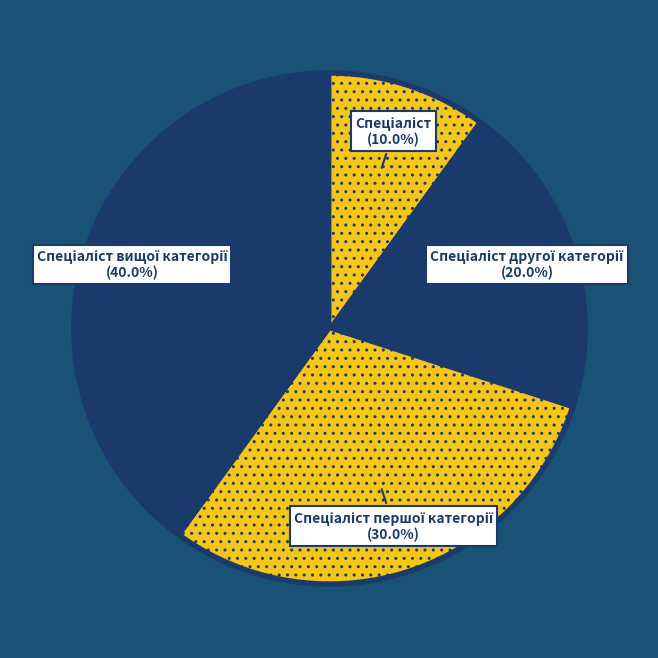

Does any single category account for the majority?

No